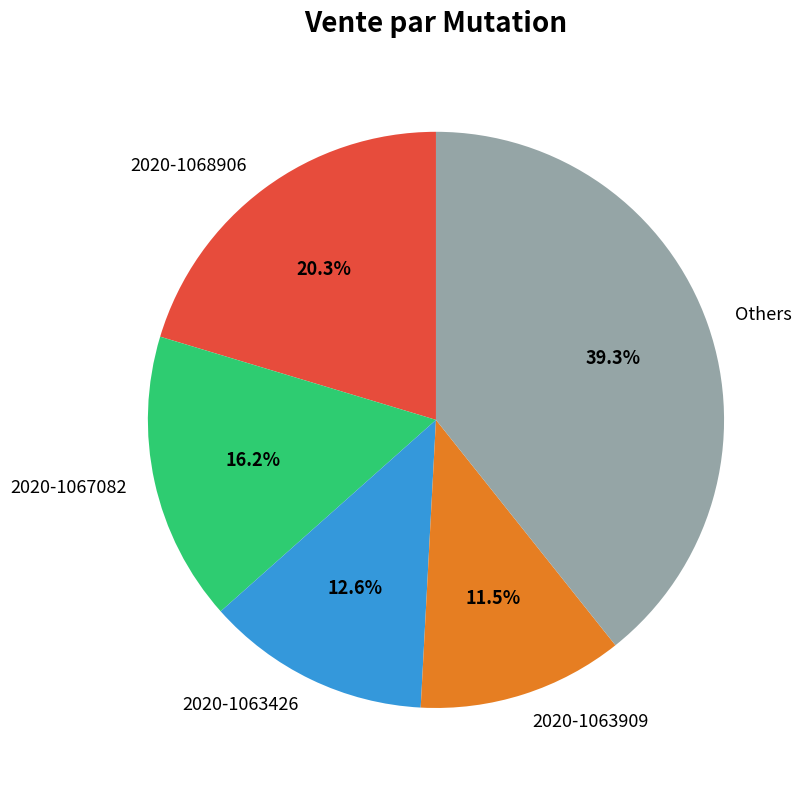

Which has a higher value, 2020-1068906 or 2020-1067082?

2020-1068906